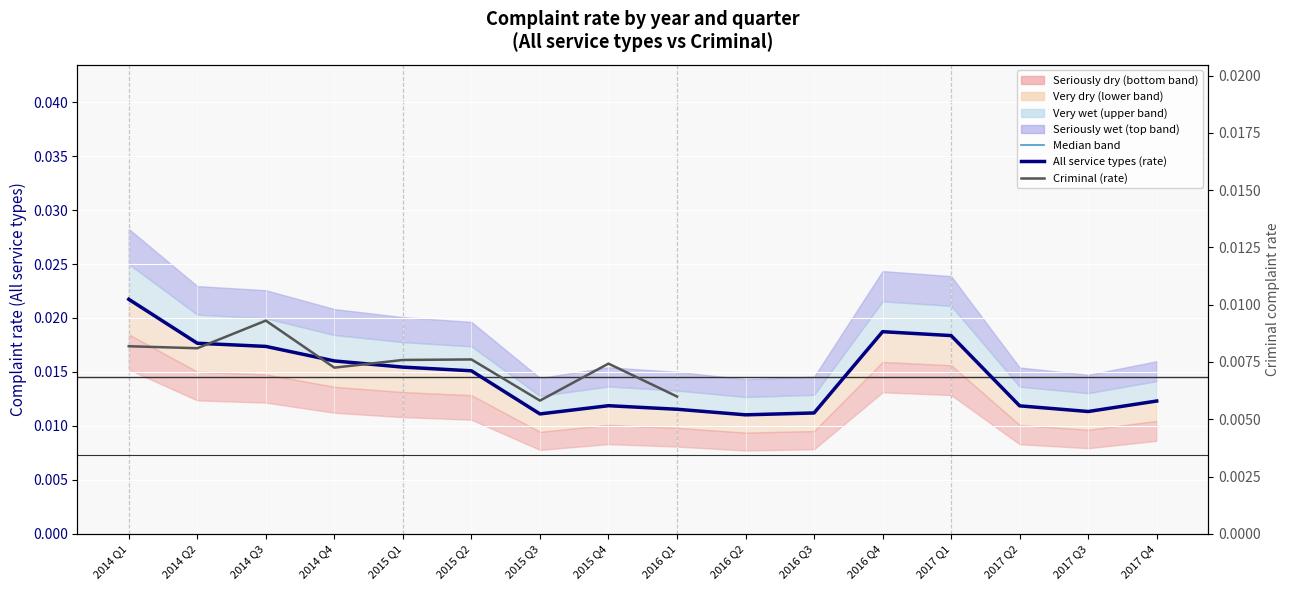

The value of Median band (all service types) at 2014 Q2 is 0.0. True or false?

True